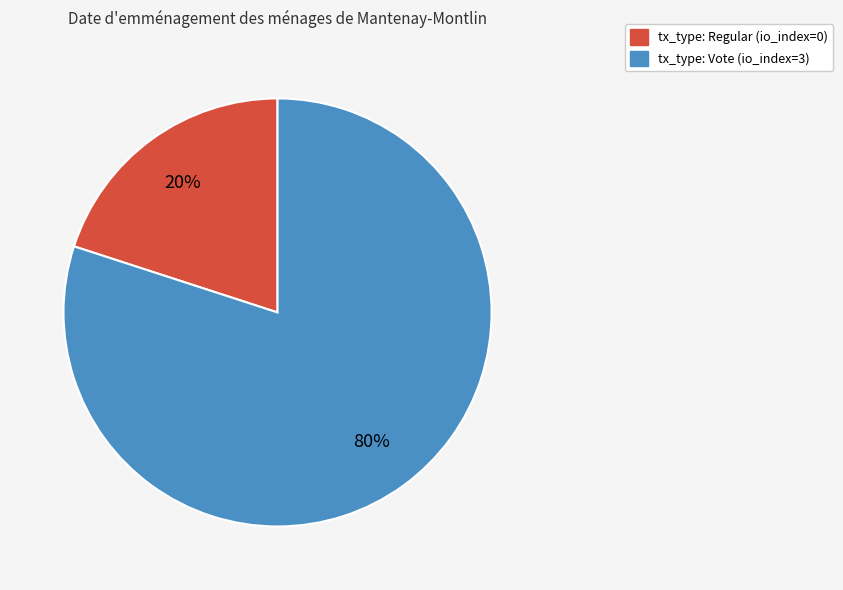

To the nearest percent, what is the difference between the largest and smallest slice percentages?

60%